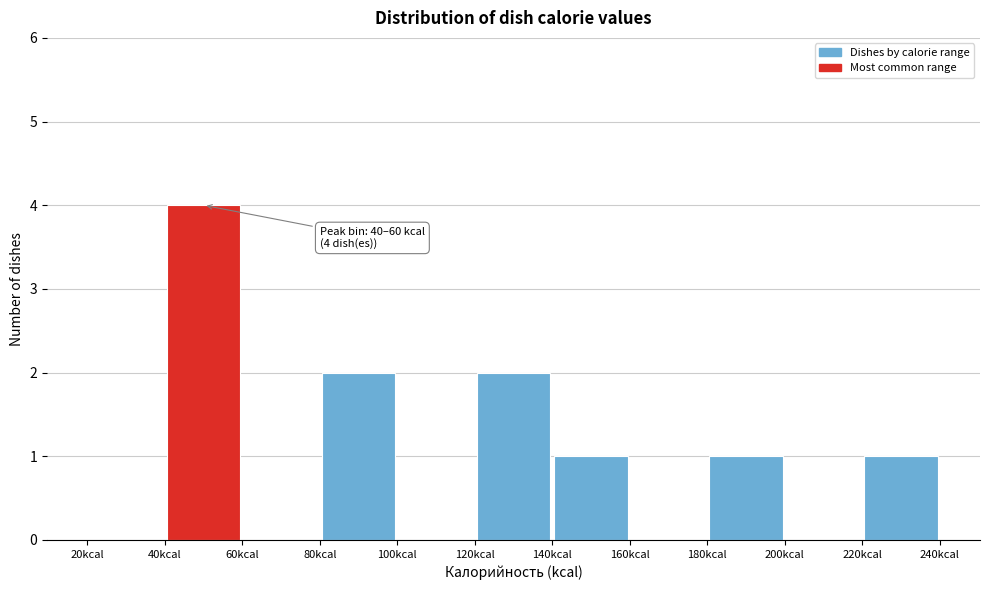

Over which range of the x-axis is the bar tallest?

40 to 60